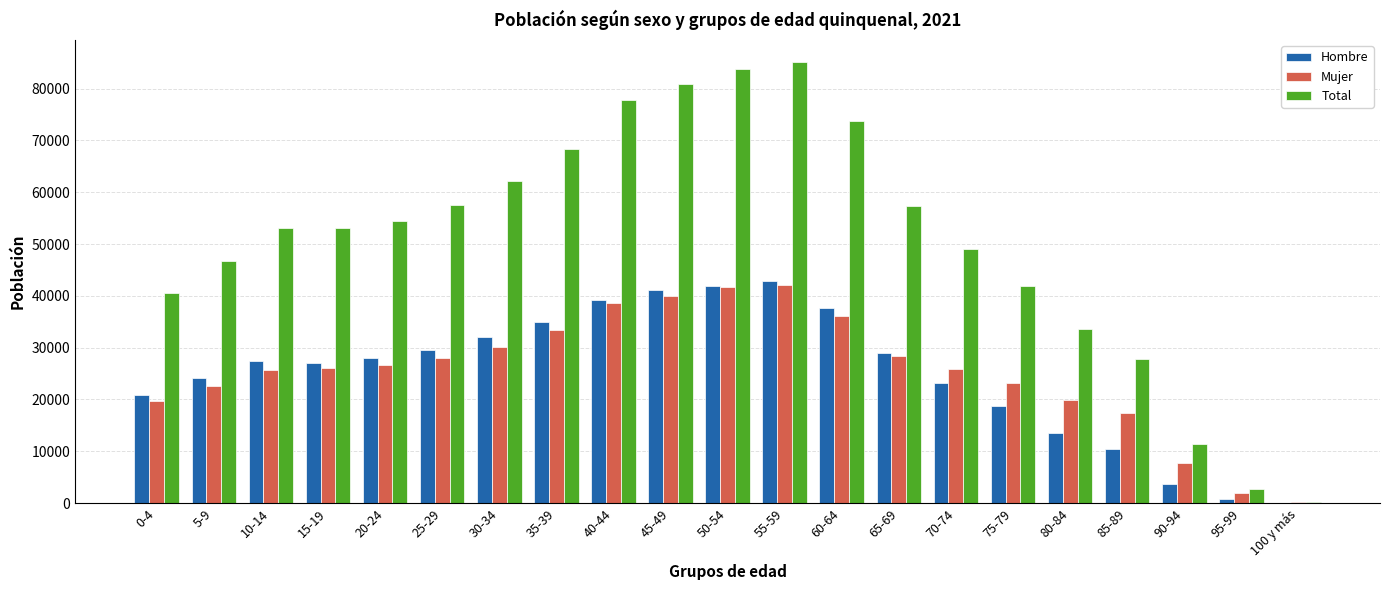

What is the sum of the Mujer values at 15-19 and 55-59?

68127